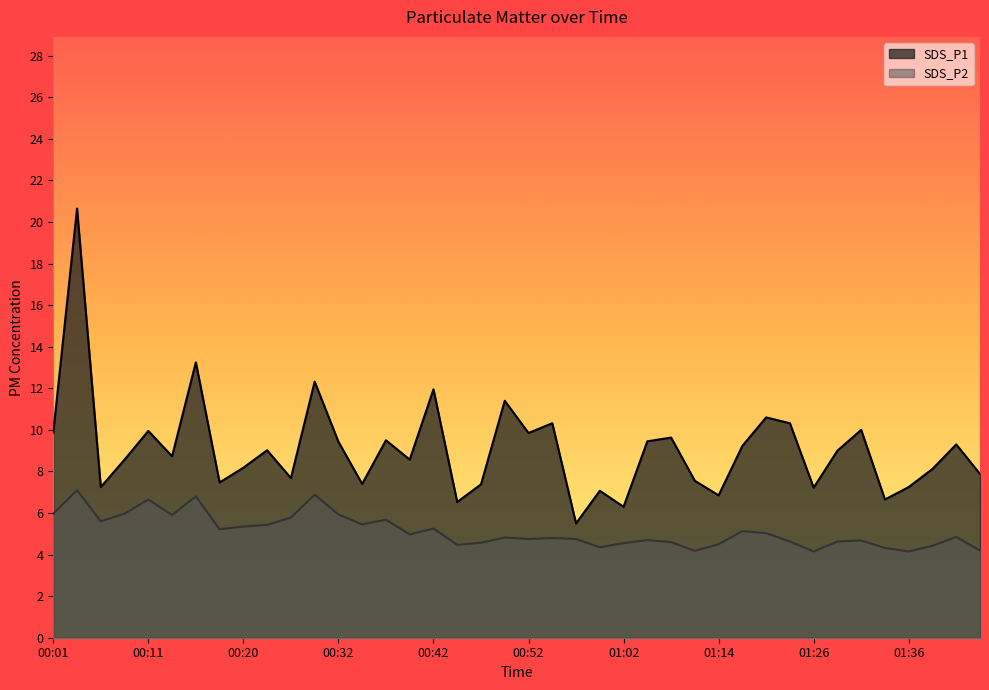

What is the total value across all series at 01:38?

12.5